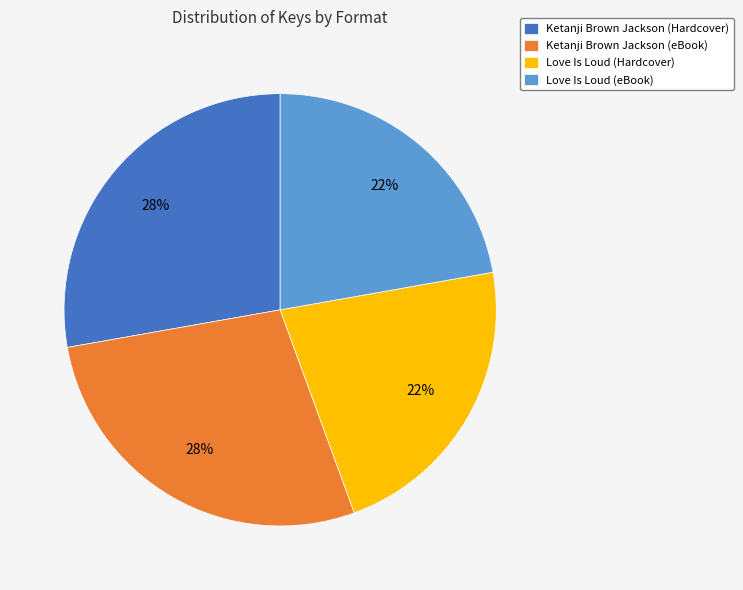

To the nearest percent, what portion does Love Is Loud (Hardcover) represent?

22%